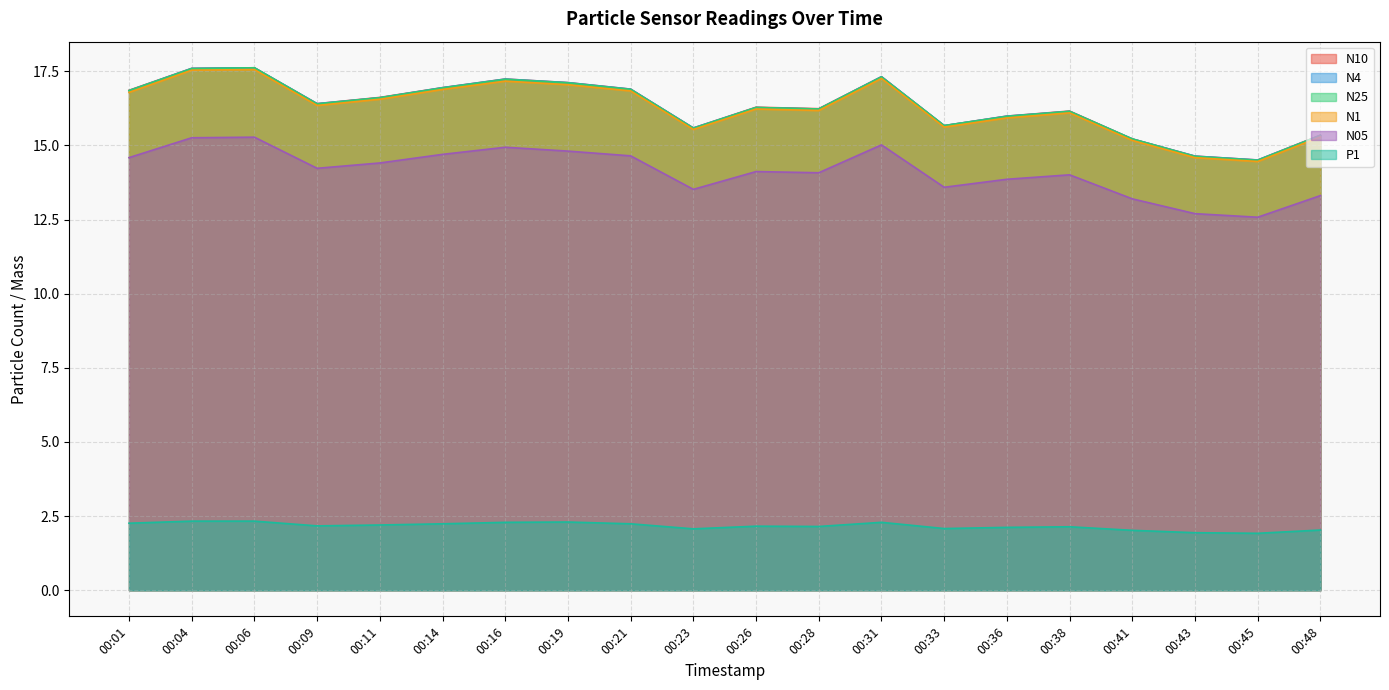

List the labels in order of N1 value, smallest first.

00:45, 00:43, 00:41, 00:48, 00:23, 00:33, 00:36, 00:38, 00:28, 00:26, 00:09, 00:11, 00:01, 00:21, 00:14, 00:19, 00:16, 00:31, 00:04, 00:06